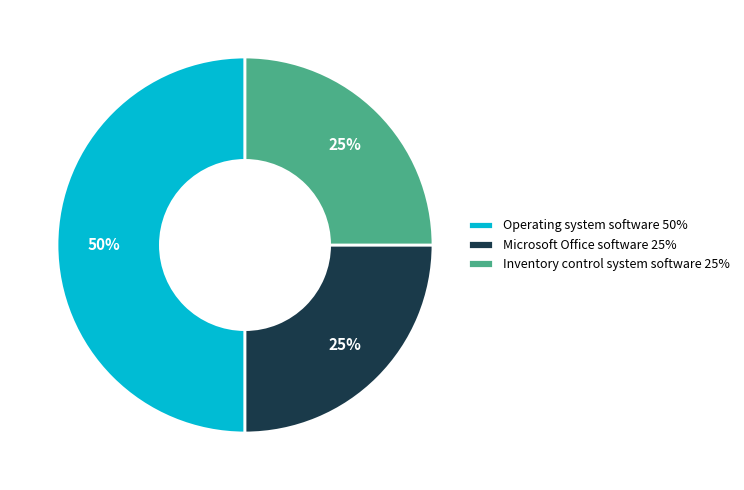

Does Microsoft Office software 25% represent more than half of the total?

No